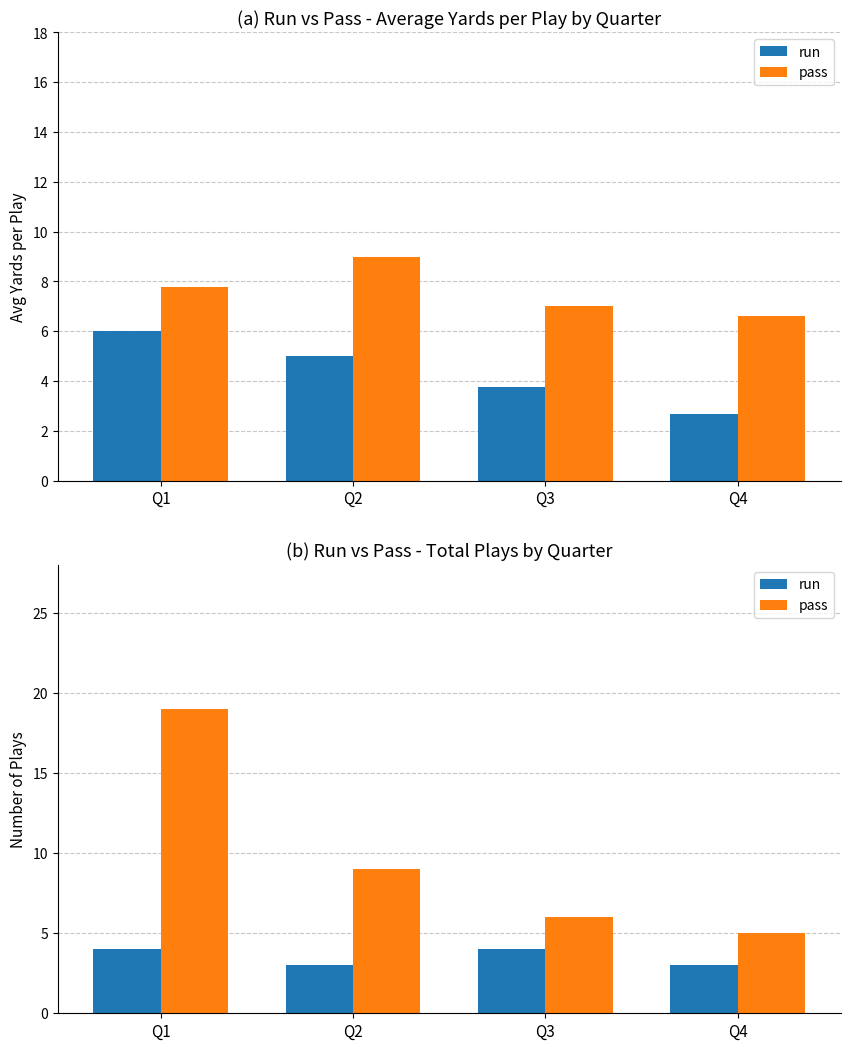

List the series in order of their peak value, lowest first.

run, pass